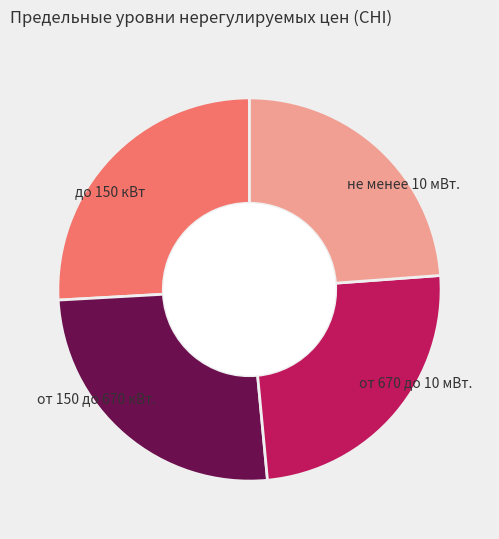

Does не менее 10 мВт. account for over 50% of the chart?

No